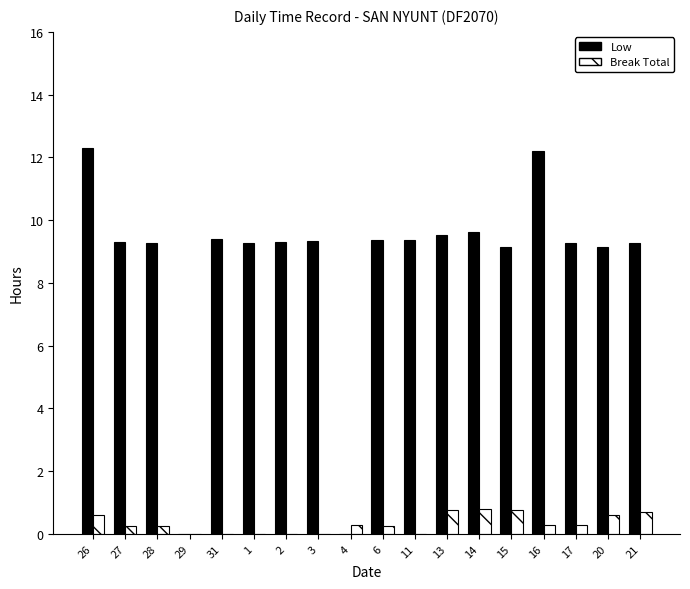

What is the greatest value displayed?

12.3